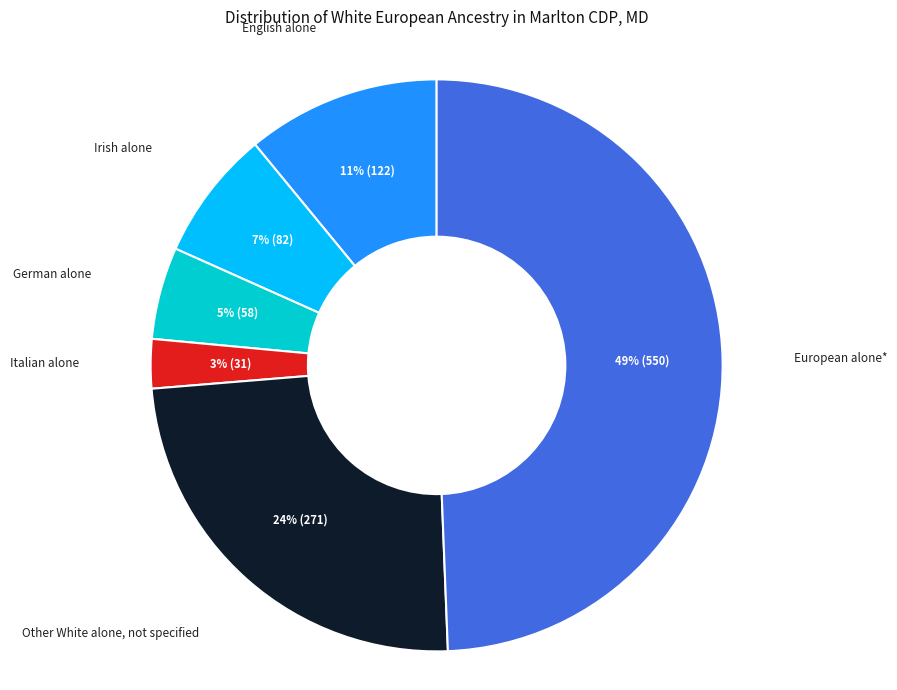

To the nearest percent, what is the difference between the German alone and Other White alone, not specified slice percentages?

19%